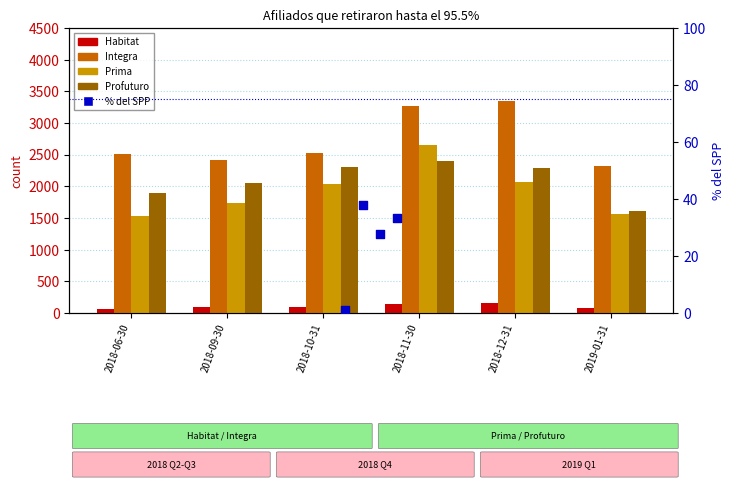

Which series has the widest spread of Y values?

Prima